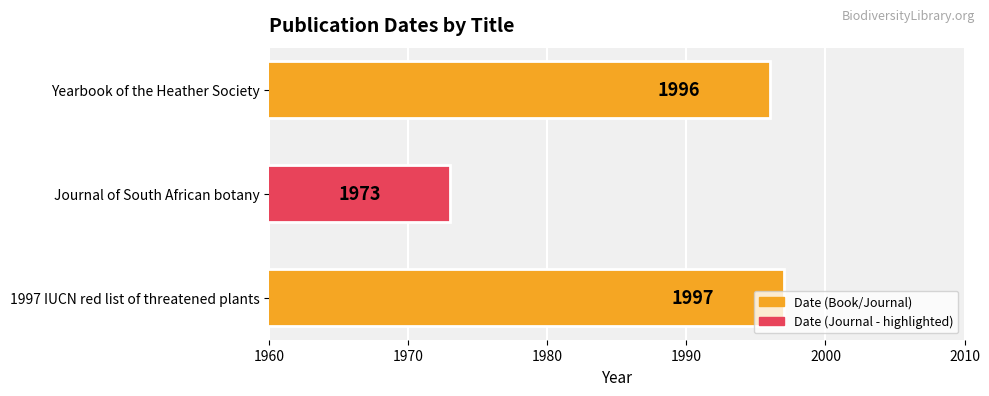

What is the greatest value displayed?

1997